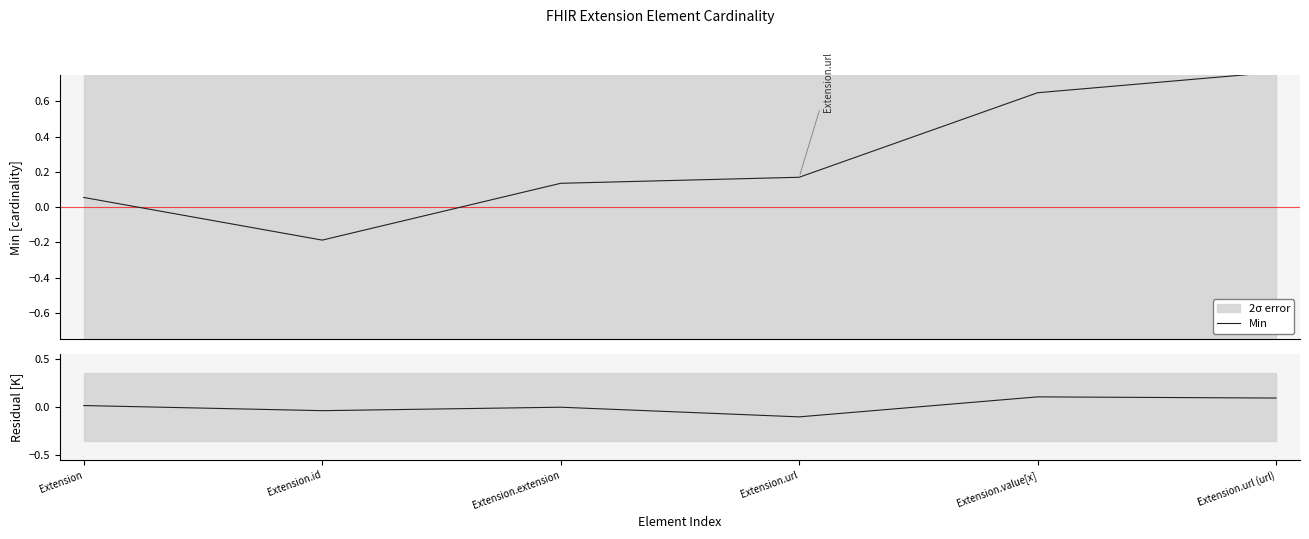

How many data points in Base Min residual are above 0?

3